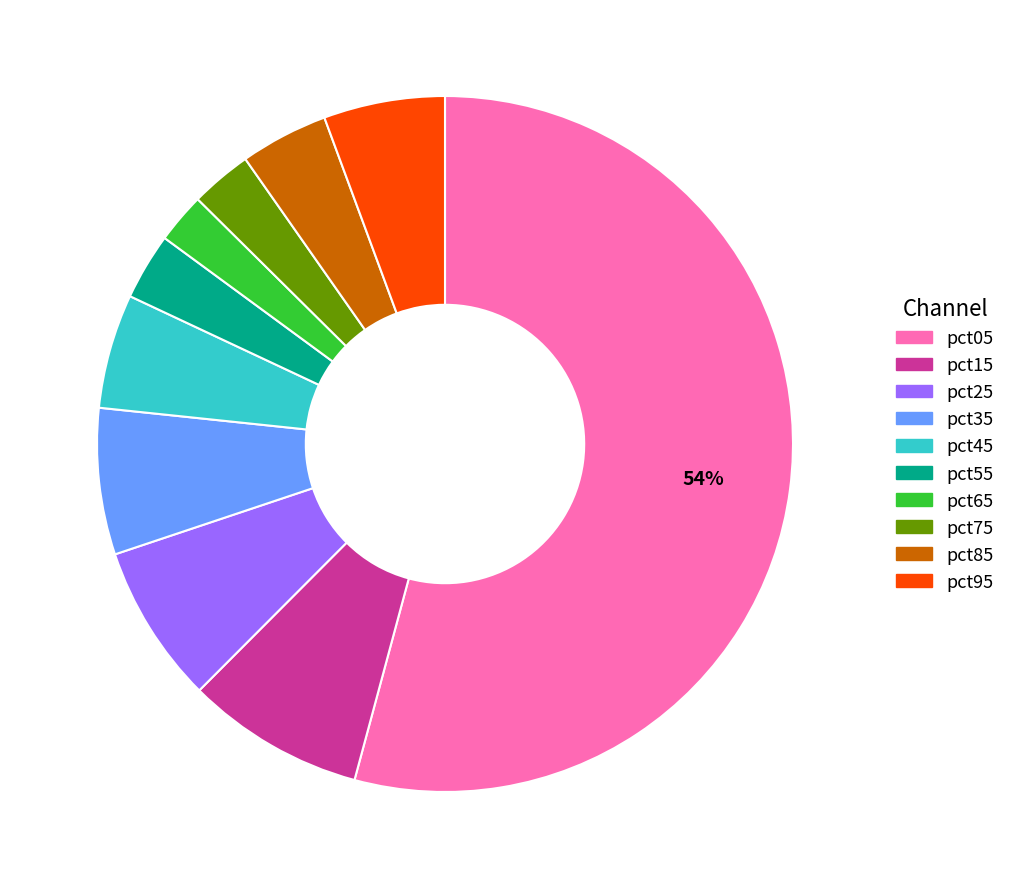

Is it true that pct05 is 59% of the pie?

False